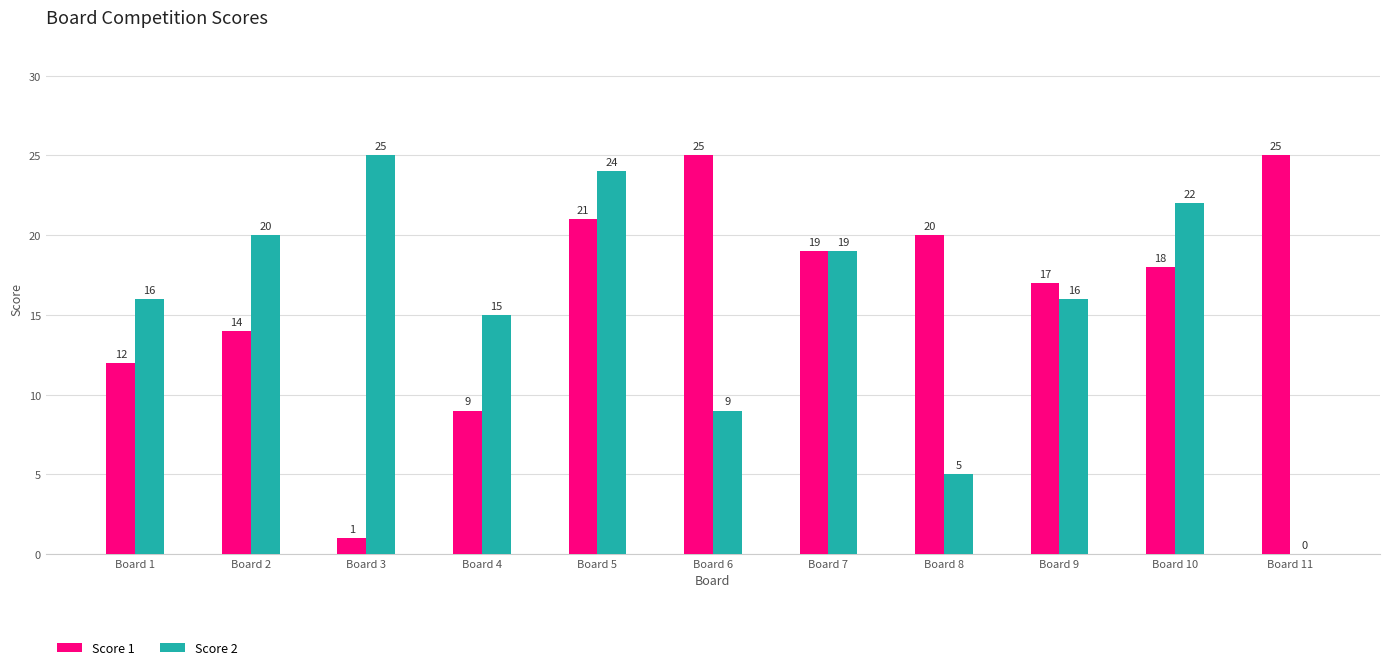

What is the sum of the Score 1 values at Board 11 and Board 9?

42